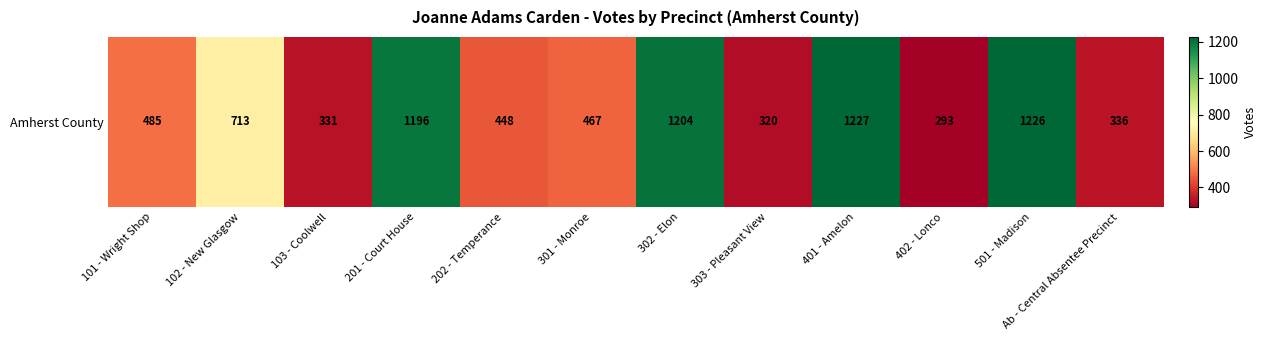

What is the change in value from 101 - Wright Shop to 303 - Pleasant View?

-165